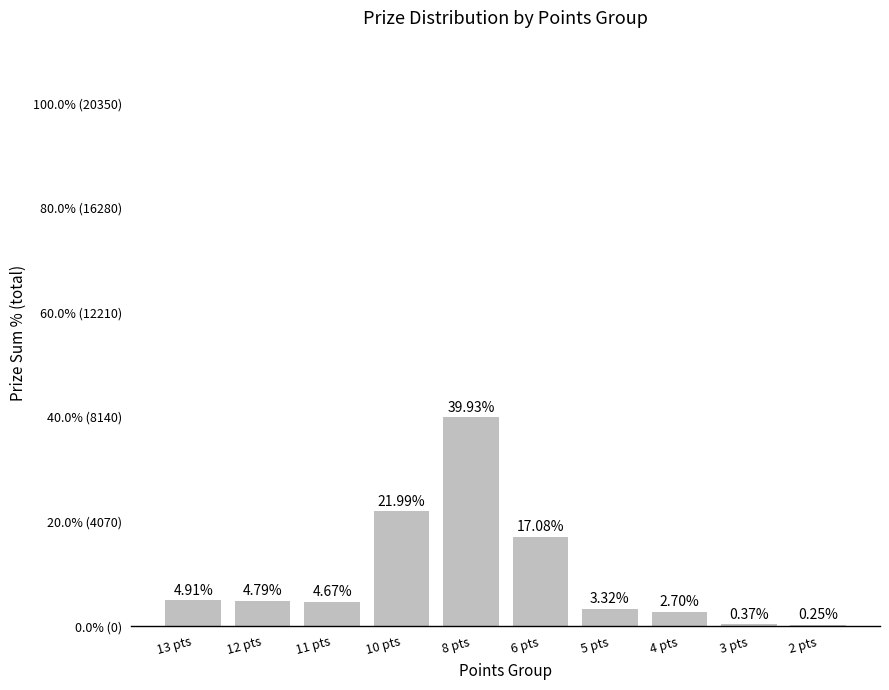

How many series are shown in this chart?

1